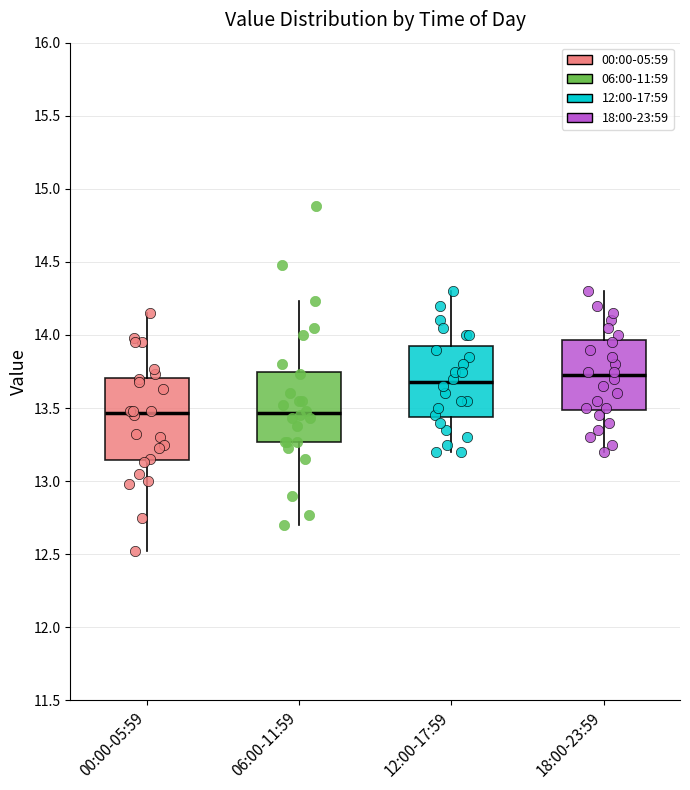

Reading left to right, transcribe this box plot: for each box, give where its median line is, the range the box spans, and where its two whiskers end, as read against the y-axis. The values are not printed on the chart, so give them approximately, as read against the axis.

00:00-05:59: median 13.45, box 13.15 to 13.70, whiskers 12.50 to 14.15
06:00-11:59: median 13.45, box 13.25 to 13.75, whiskers 12.70 to 14.25
12:00-17:59: median 13.70, box 13.45 to 13.95, whiskers 13.20 to 14.30
18:00-23:59: median 13.75, box 13.50 to 13.95, whiskers 13.20 to 14.30